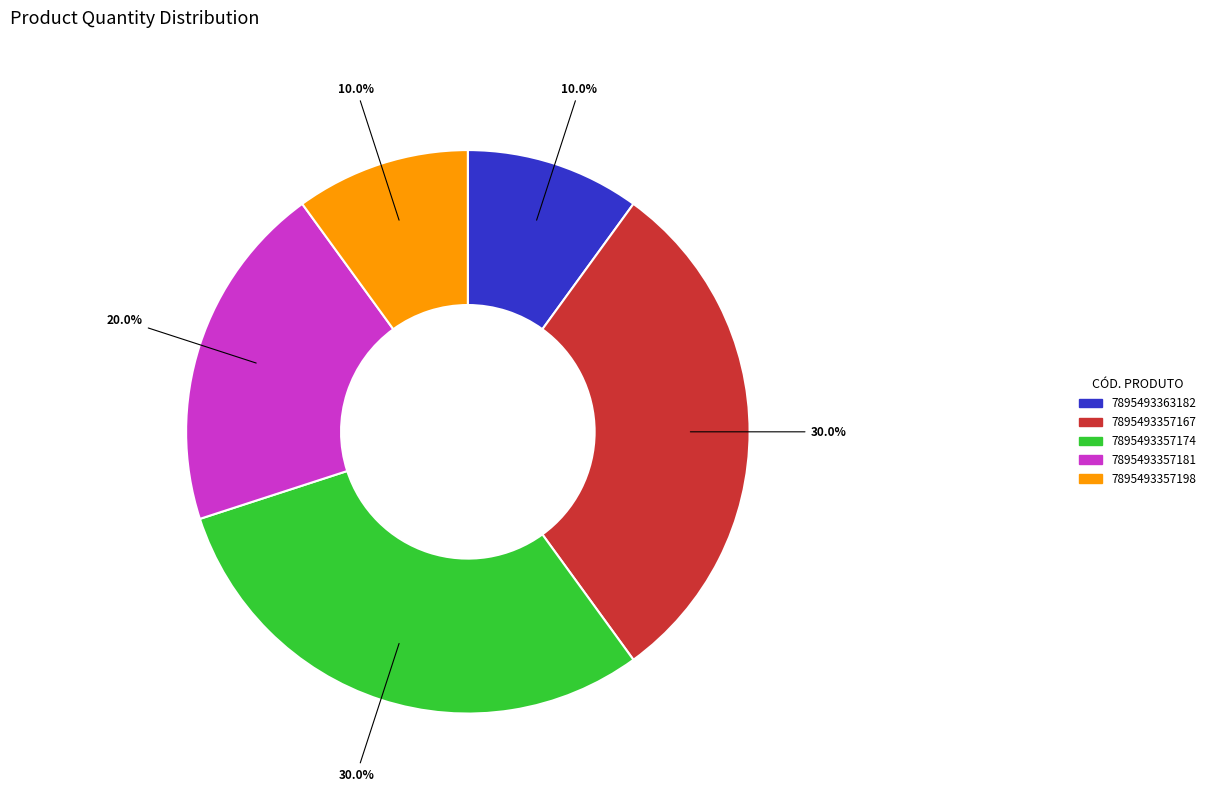

True or false: 7895493363182 accounts for 1% of the total.

False